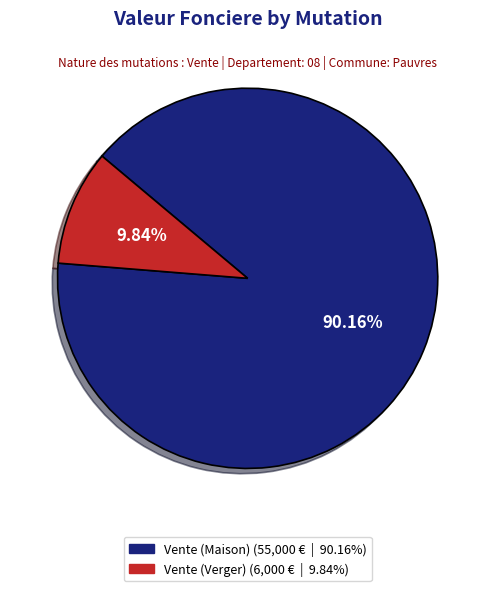

Does any single category account for the majority?

Yes